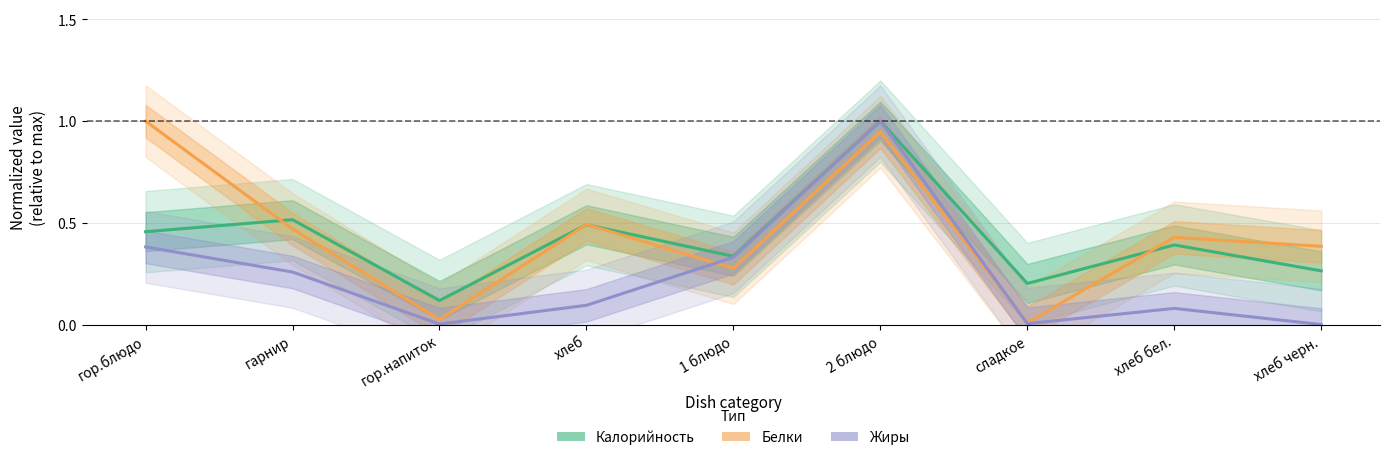

Reading right to left, list all the values displayed in this chart.

Калорийность: хлеб черн.=0.3	хлеб бел.=0.4	сладкое=0.2	2 блюдо=1.0	1 блюдо=0.3	хлеб=0.5	гор.напиток=0.1	гарнир=0.5	гор.блюдо=0.5
Белки: хлеб черн.=0.4	хлеб бел.=0.4	сладкое=0.0	2 блюдо=0.9	1 блюдо=0.3	хлеб=0.5	гор.напиток=0.0	гарнир=0.5	гор.блюдо=1.0
Жиры: хлеб черн.=0.0	хлеб бел.=0.1	сладкое=0.0	2 блюдо=1.0	1 блюдо=0.3	хлеб=0.1	гор.напиток=0.0	гарнир=0.3	гор.блюдо=0.4